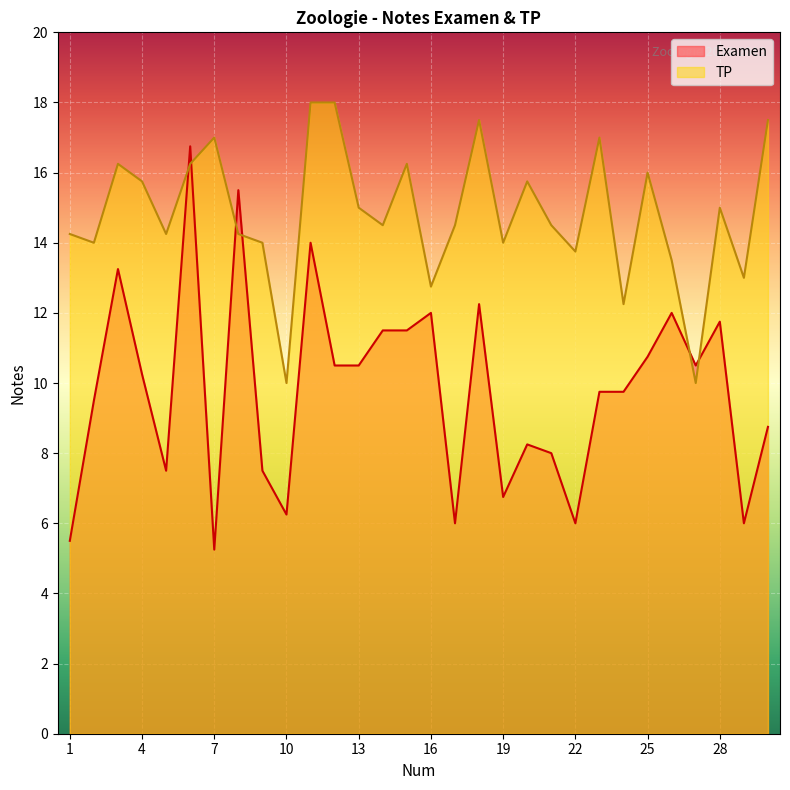

Rank the series by their average value, from highest to lowest.

TP, Examen